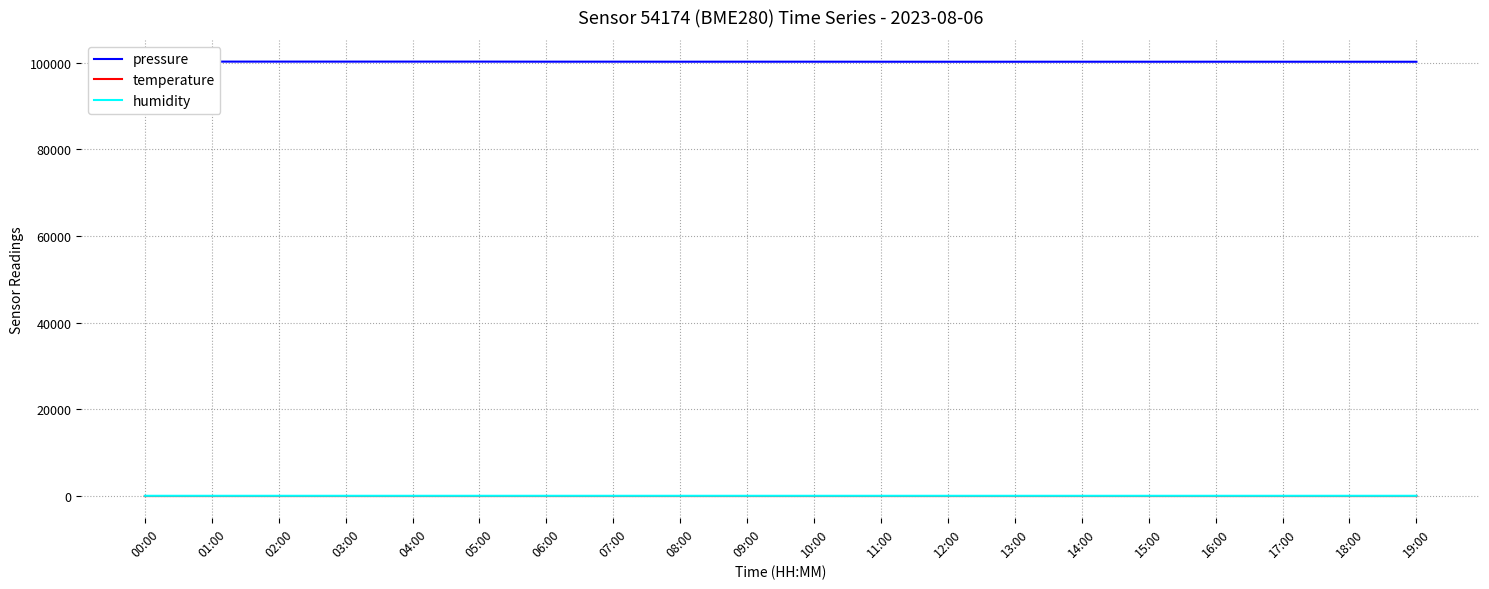

Which has a higher value, 19:00 or 01:00?

01:00